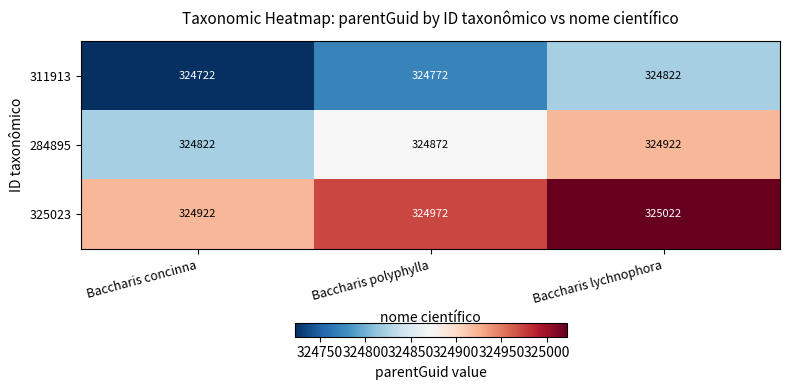

What is the spread (max minus min) of values at Baccharis lychnophora?

200